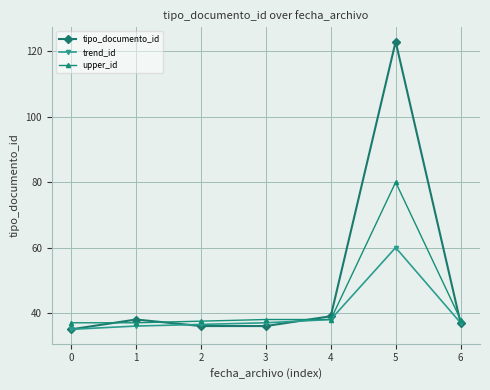

Reading left to right, what are all the values shown in this chart?

tipo_documento_id: 0=35.0	1=38.0	2=36.0	3=36.0	4=39.0	5=123.0	6=37.0
trend_id: 0=35.0	1=36.0	2=36.5	3=37.0	4=38.0	5=60.0	6=37.0
upper_id: 0=37.0	1=37.0	2=37.5	3=38.0	4=38.0	5=80.0	6=38.0